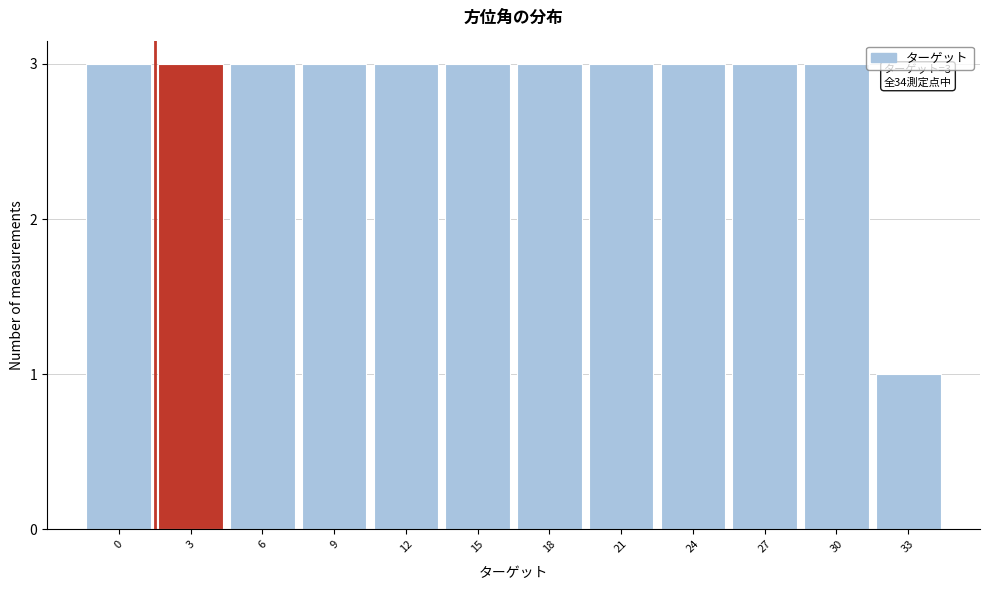

Reading right to left, transcribe all the data shown in this chart.

1	3	3	3	3	3	3	3	3	3	3	3